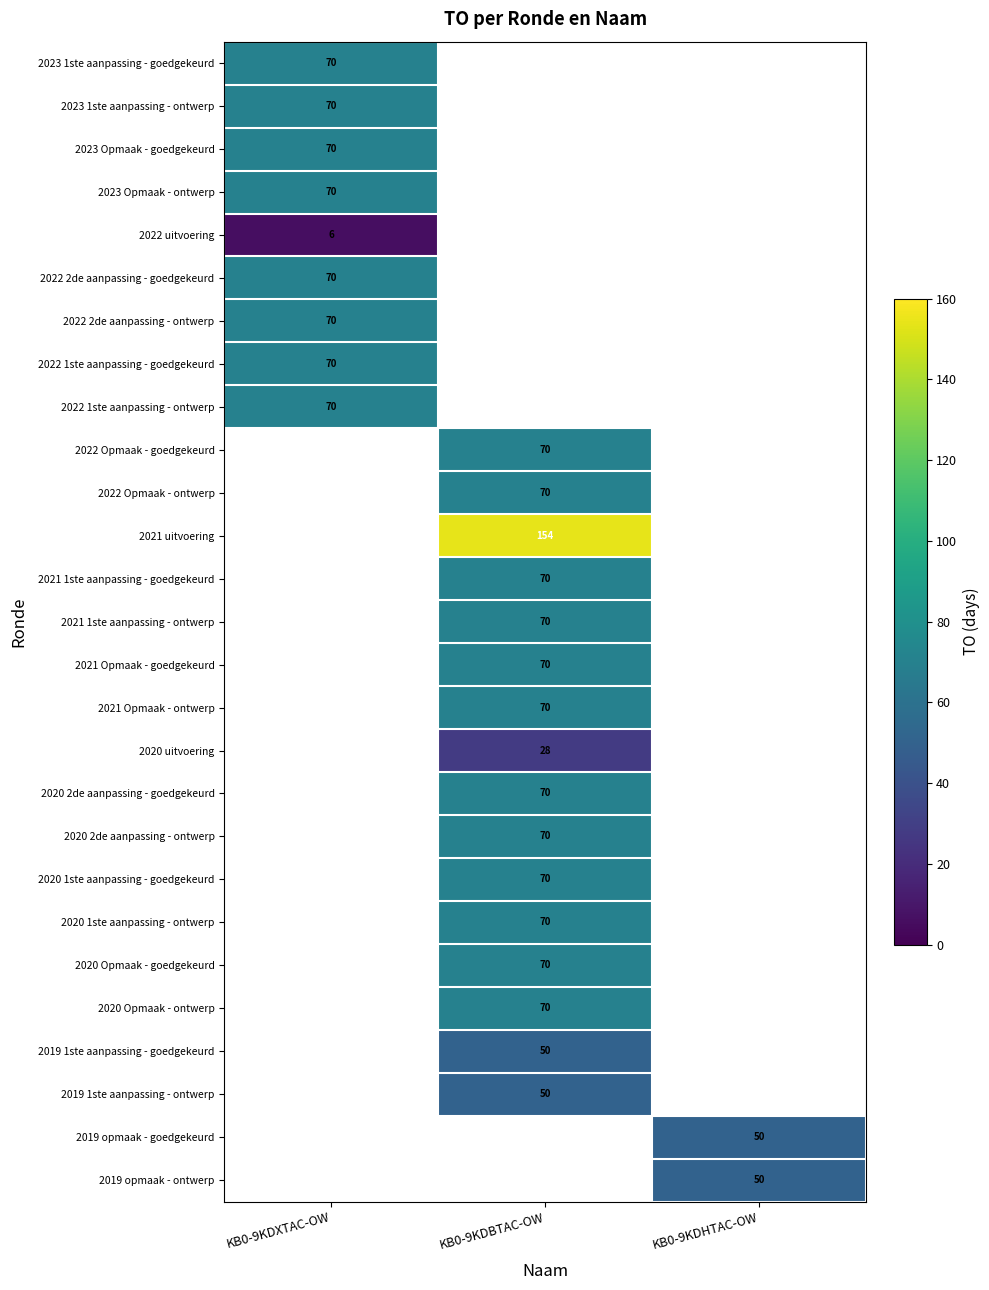

The 2022 1ste aanpassing - ontwerp series shows 95 at KB0-9KDXTAC-OW. True or false?

False